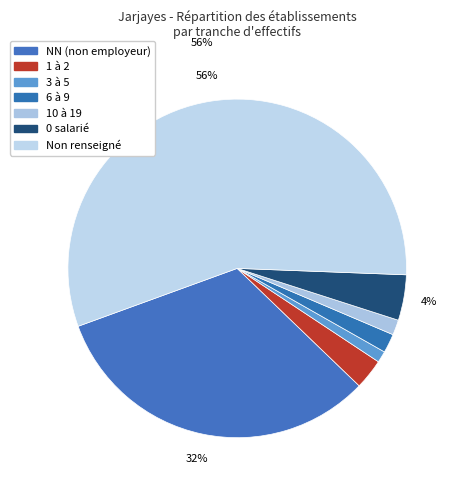

How many segments does this pie chart have?

7